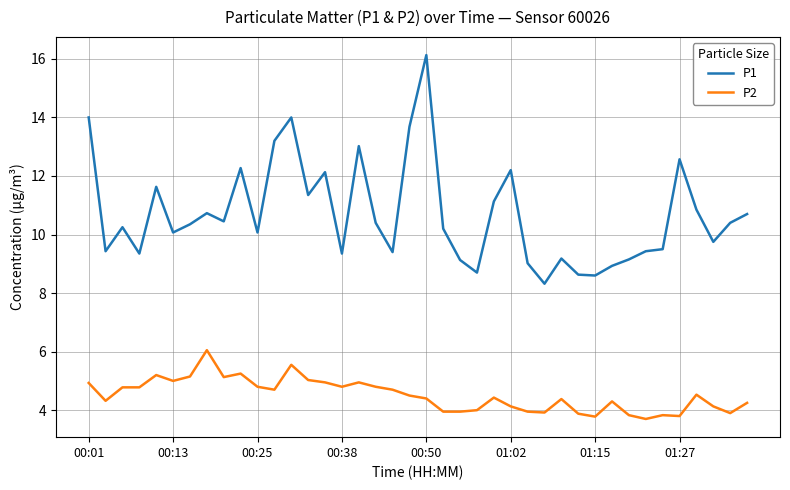

Which series has the largest total across all categories?

P1